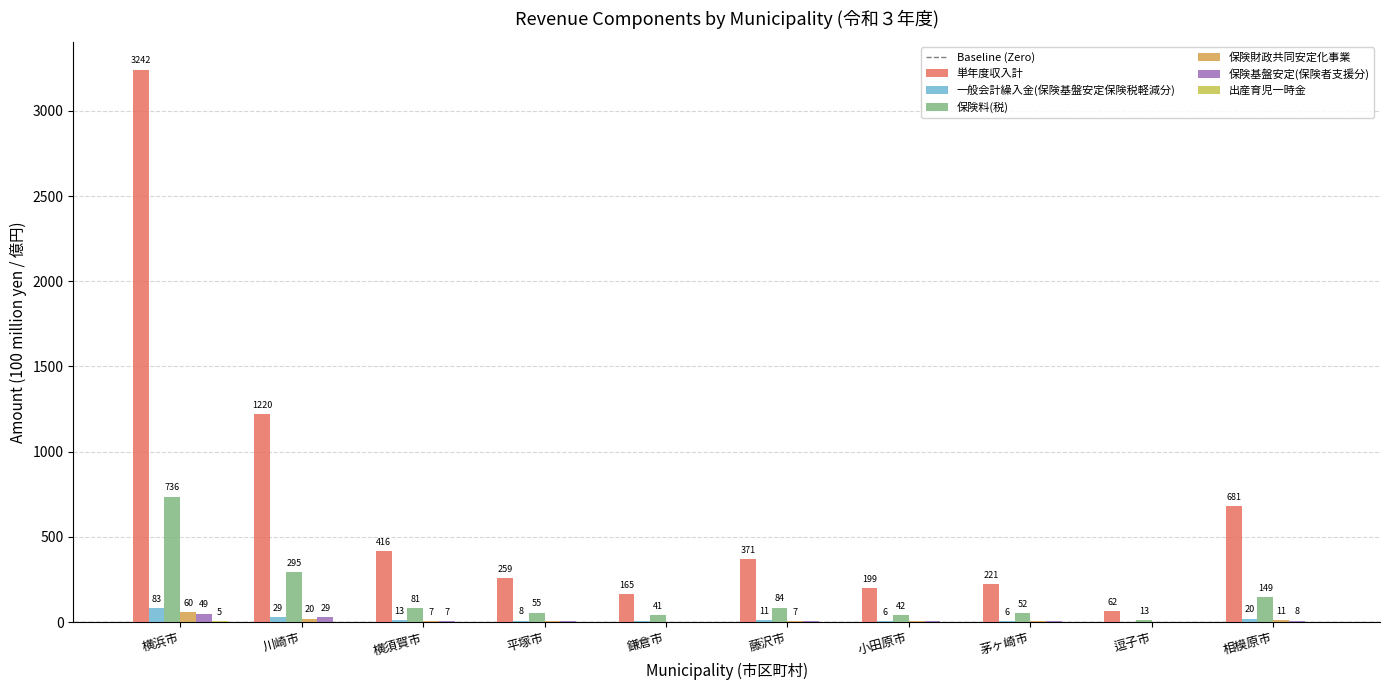

What is the difference between the highest and lowest values at 鎌倉市?

164.2